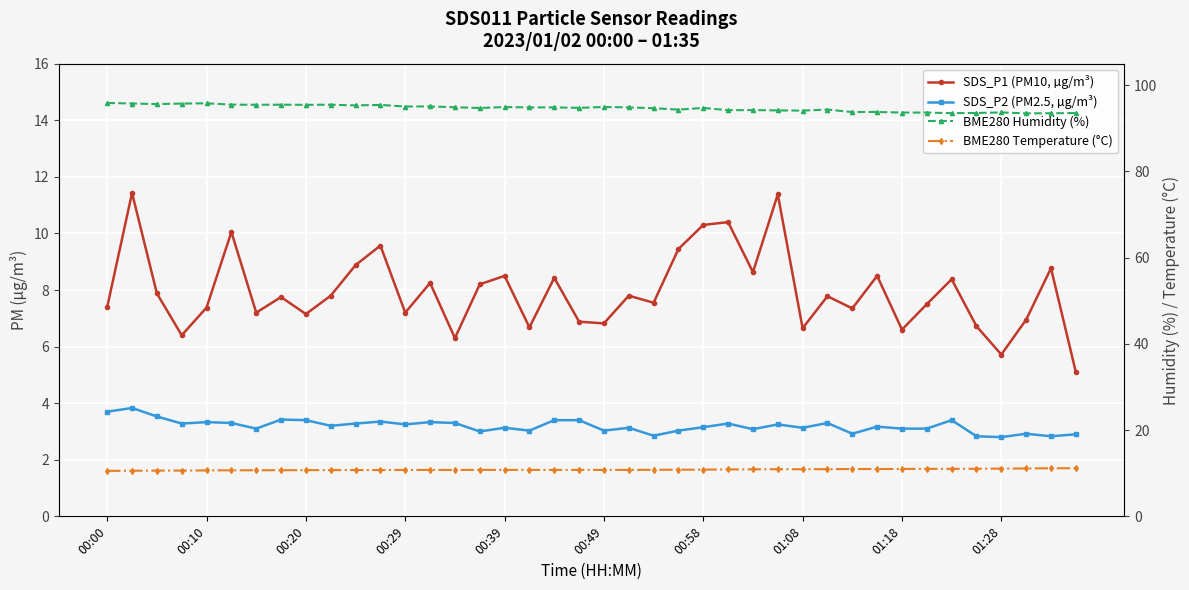

What is the sum of the SDS_P2 (PM2.5, µg/m³) values at 39 and 37?

5.8